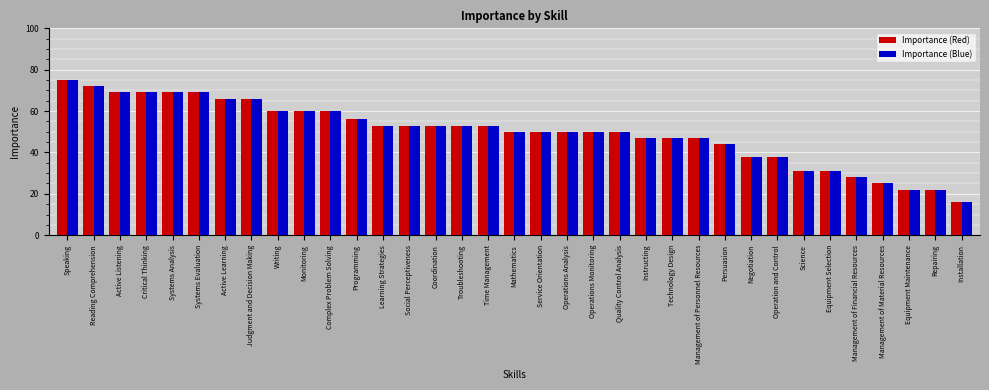

The Importance (Blue) series shows 53 at Learning Strategies. True or false?

True